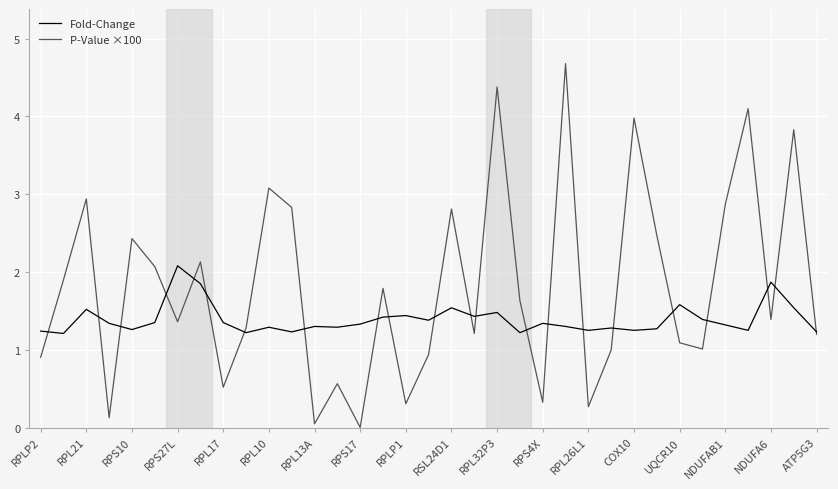

Rank the series by their average value, from highest to lowest.

P-Value ×100, Fold-Change